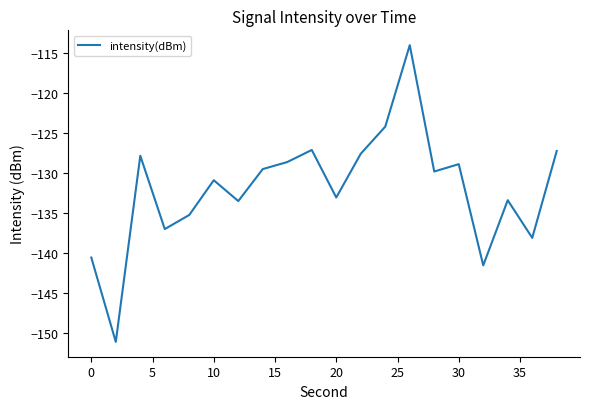

What is the difference between the maximum and minimum values?

37.1